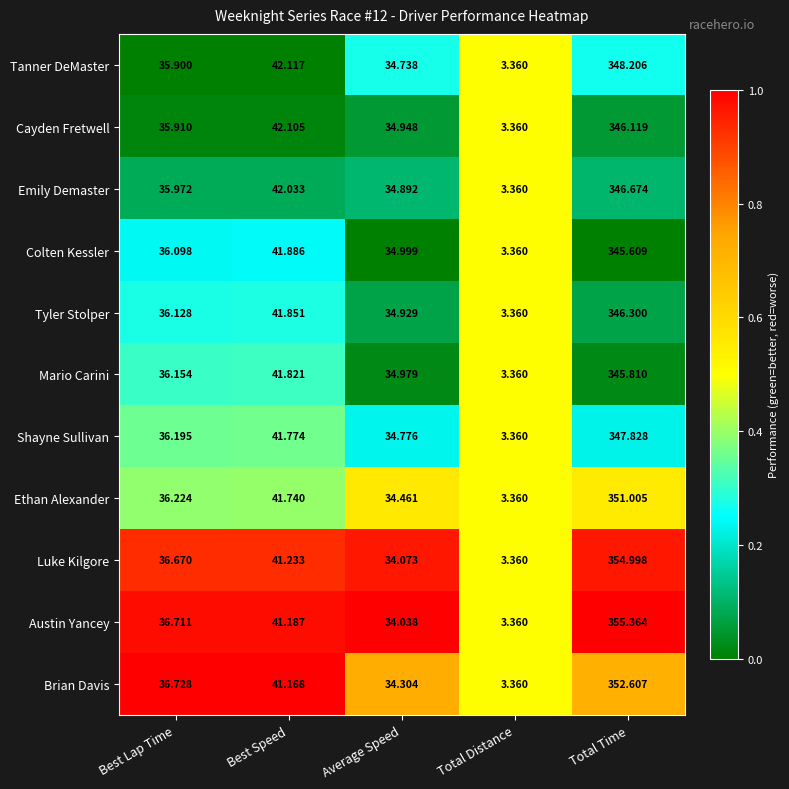

Rank the series by their maximum value, from lowest to highest.

Colten Kessler, Mario Carini, Cayden Fretwell, Tyler Stolper, Emily Demaster, Shayne Sullivan, Tanner DeMaster, Ethan Alexander, Brian Davis, Luke Kilgore, Austin Yancey